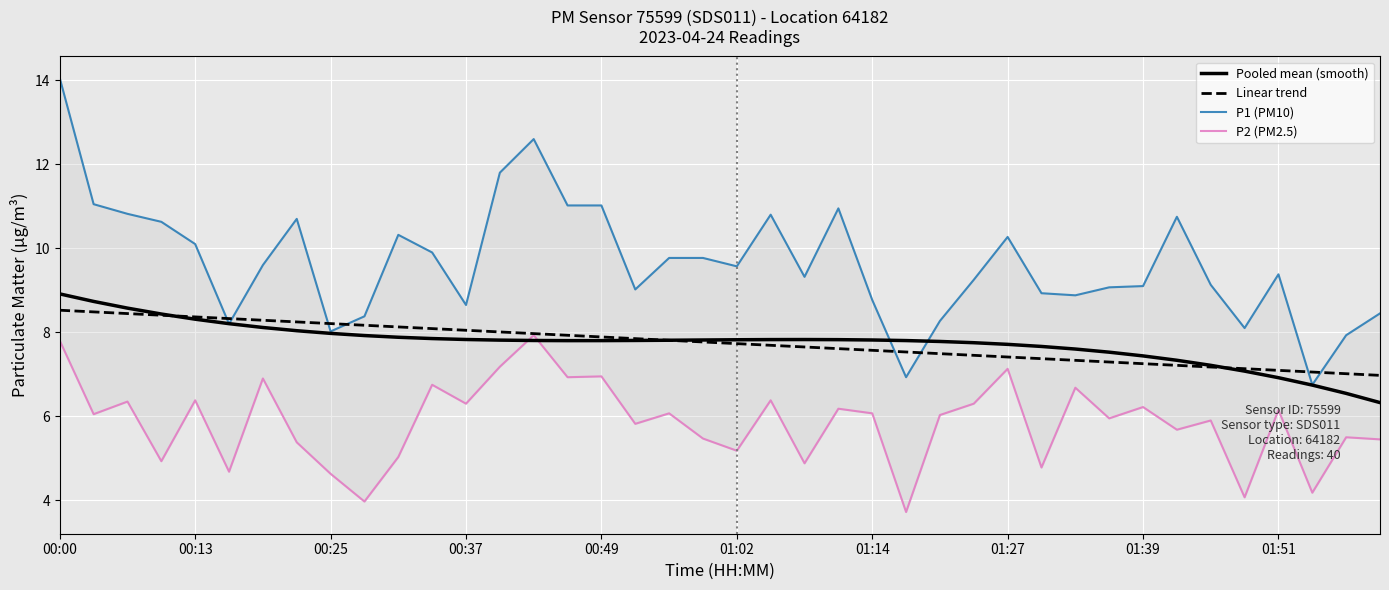

What is the spread (max minus min) of values at 29?

4.1